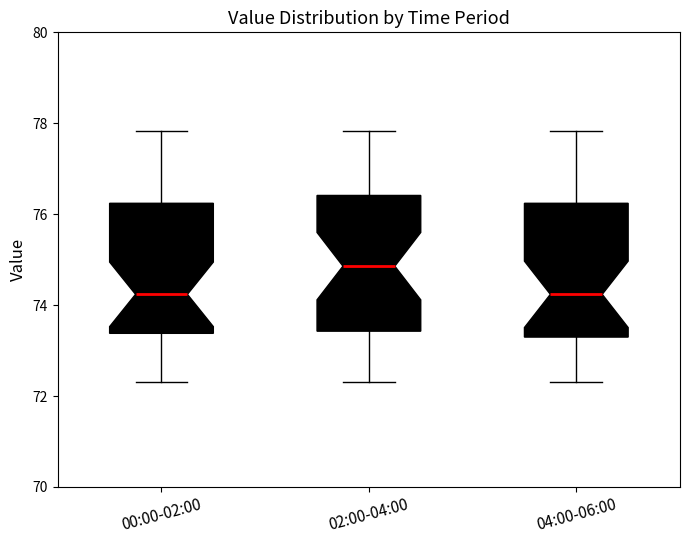

Reading left to right, read every box against the y-axis: the position of its median line, the range the box covers, and the ends of its whiskers. The values are not printed on the chart, so give them approximately, as read against the axis.

00:00-02:00: median 74.2, box 73.4 to 76.2, whiskers 72.4 to 77.8
02:00-04:00: median 74.8, box 73.4 to 76.4, whiskers 72.4 to 77.8
04:00-06:00: median 74.2, box 73.2 to 76.2, whiskers 72.4 to 77.8